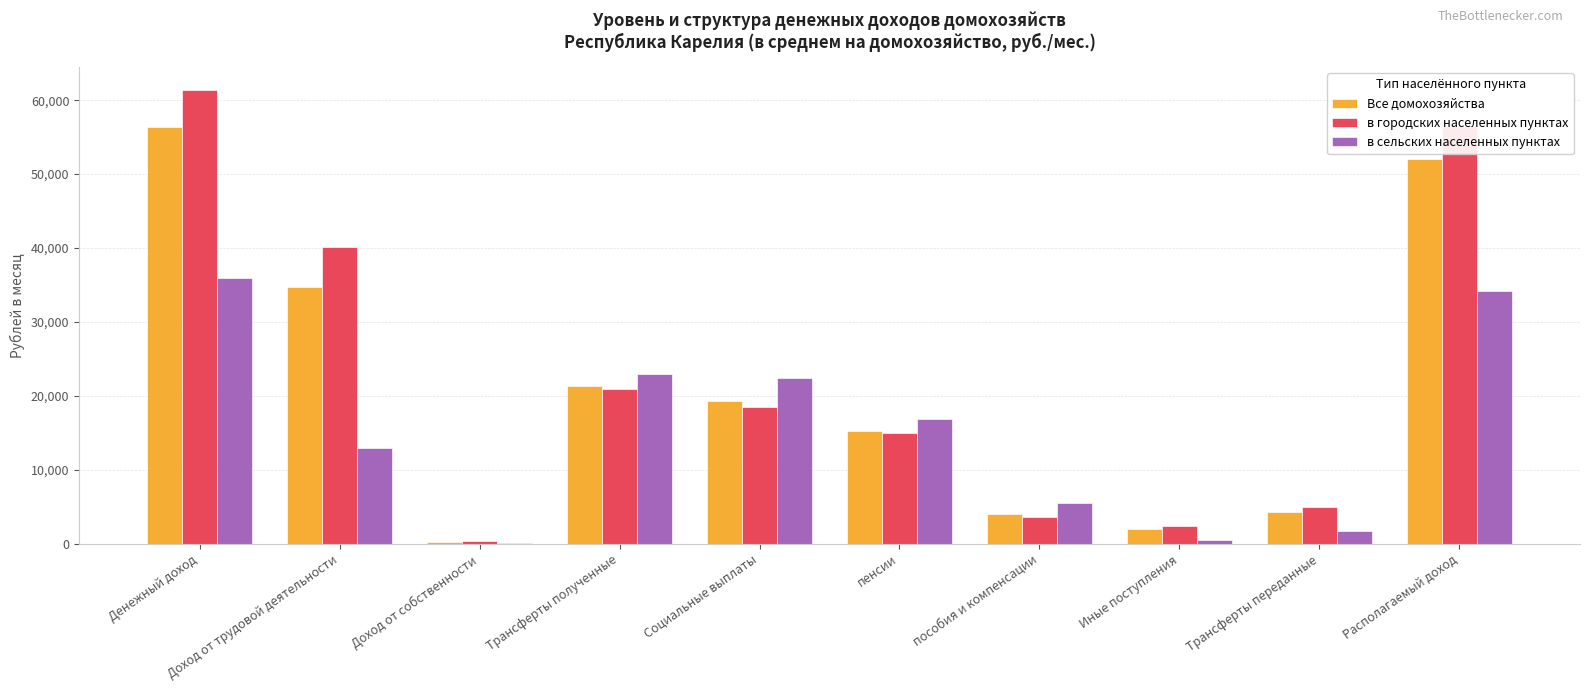

How many groups of bars are there?

10